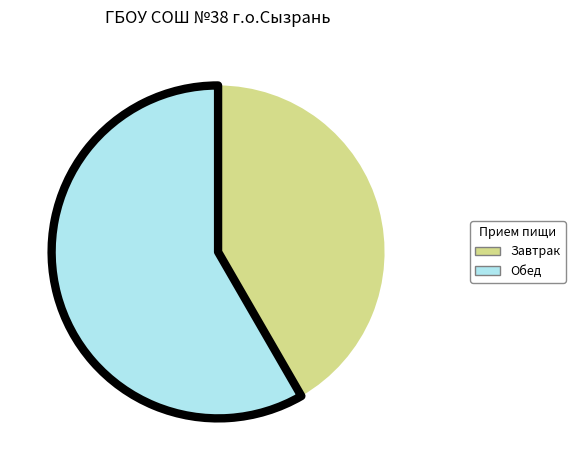

Is there any slice that represents more than half of the pie?

Yes